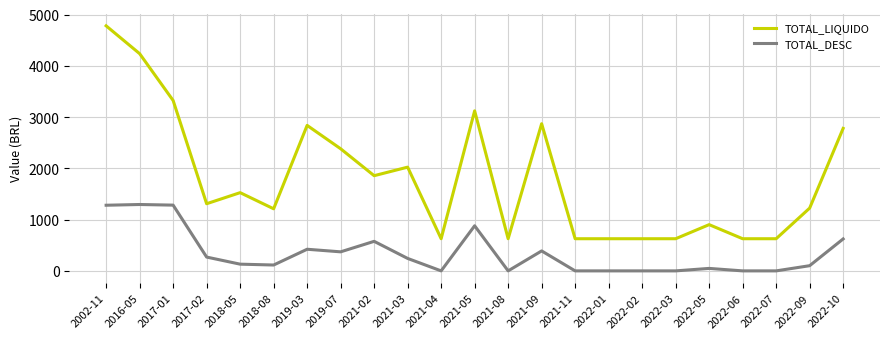

How many lines are shown in the chart?

2